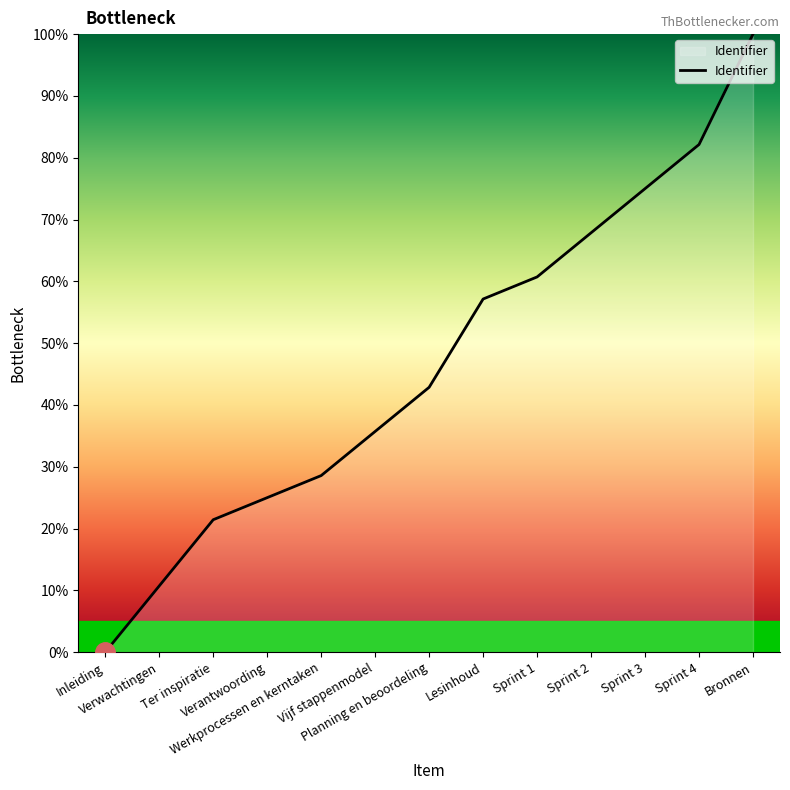

The value at Werkprocessen en kerntaken is 28.6. True or false?

True